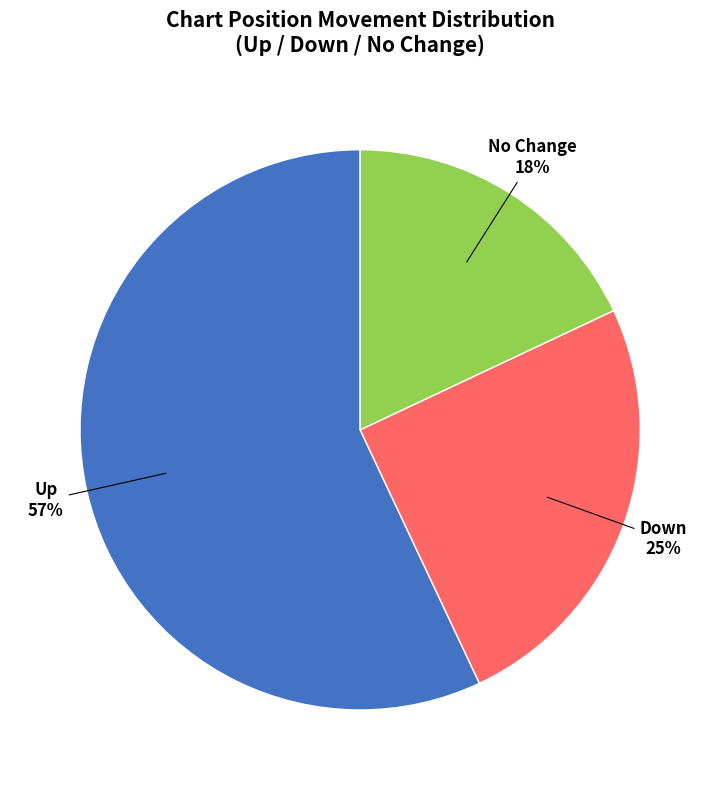

To the nearest percent, what is the difference between the largest and smallest slice percentages?

39%